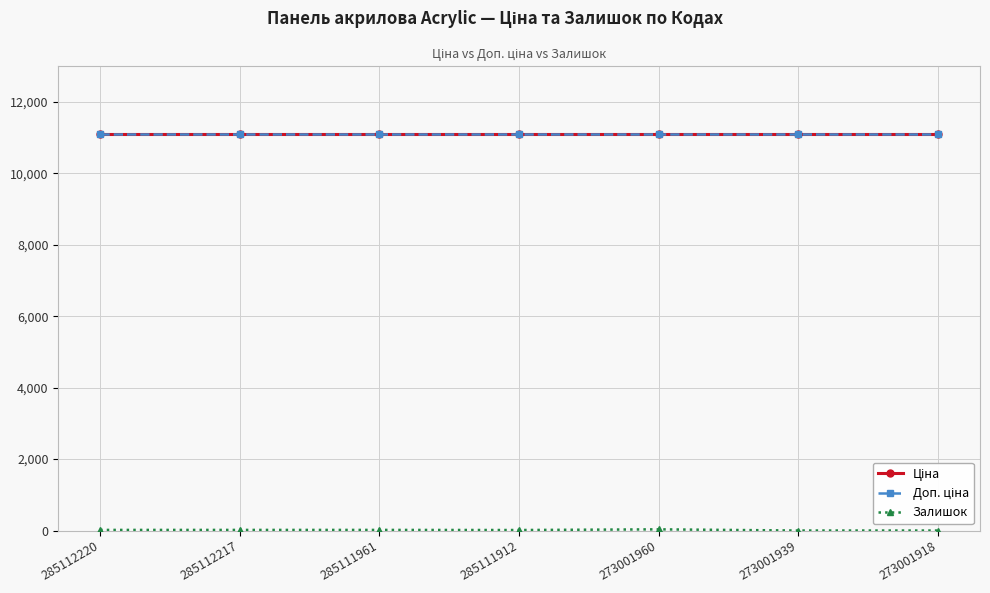

What is the approximate value of Ціна at 285111961?

11113.6